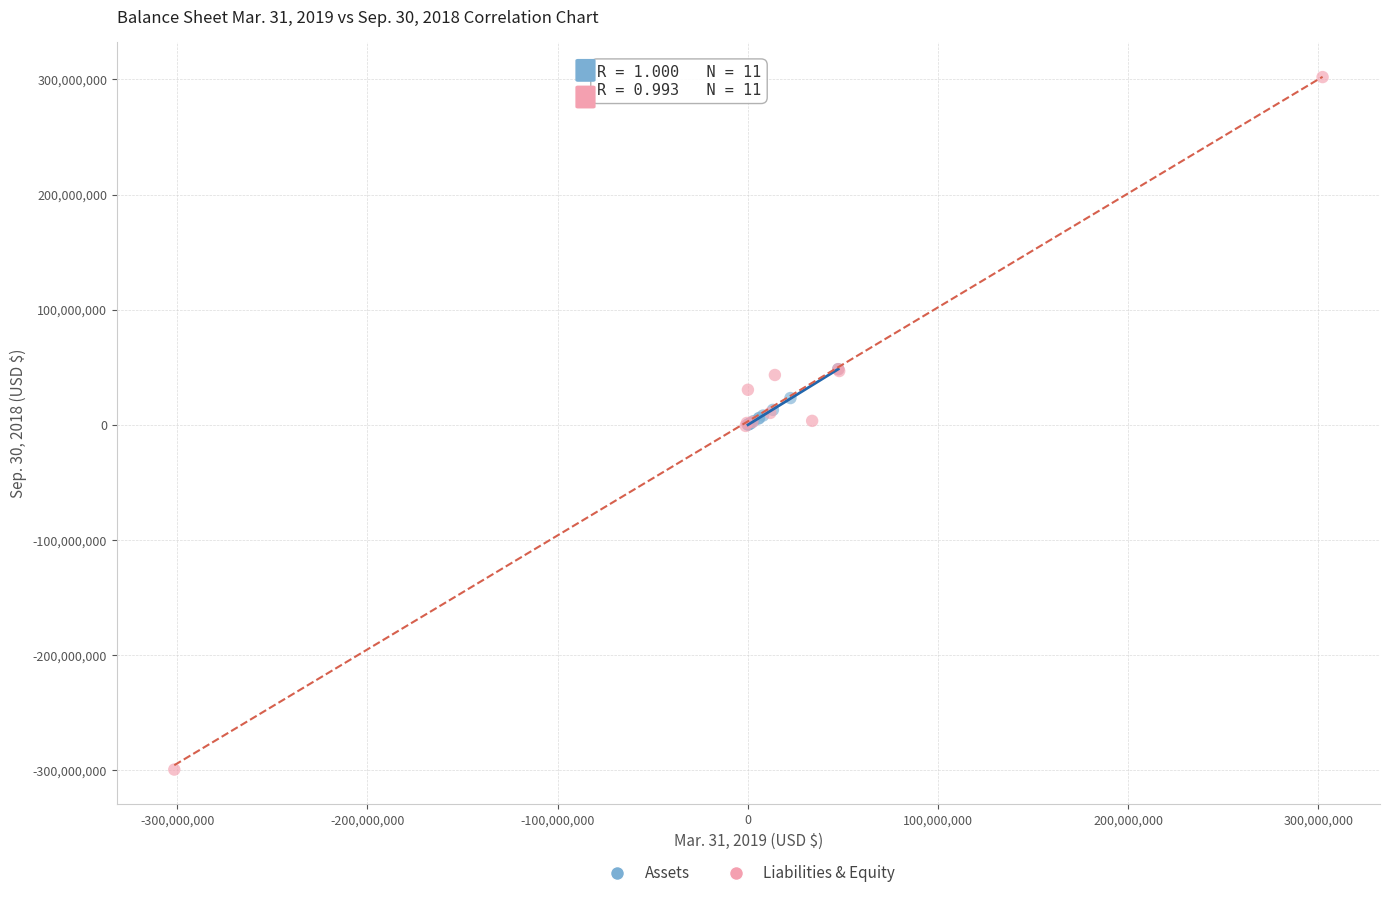

Which series has the largest Y range (max minus min)?

Liabilities & Equity